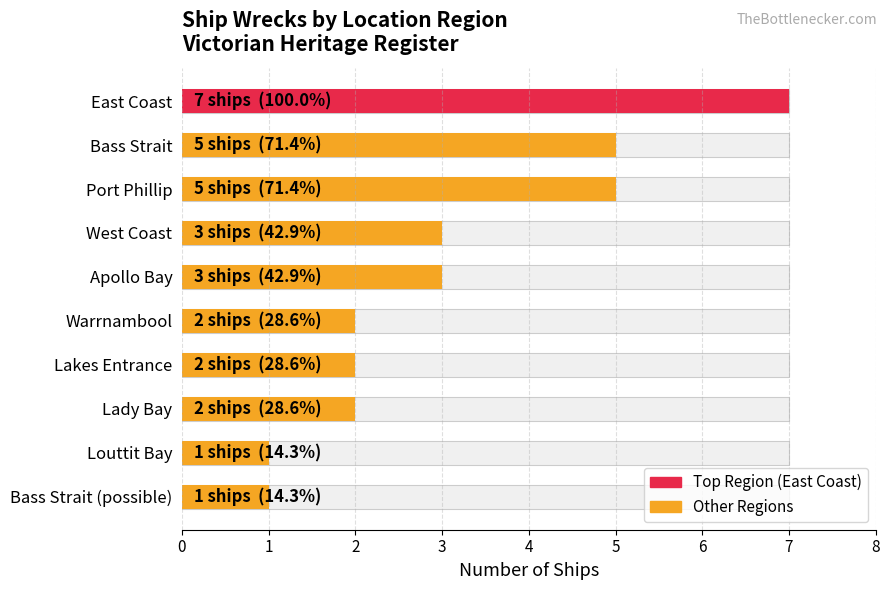

True or false: the data shows 2 at West Coast.

False